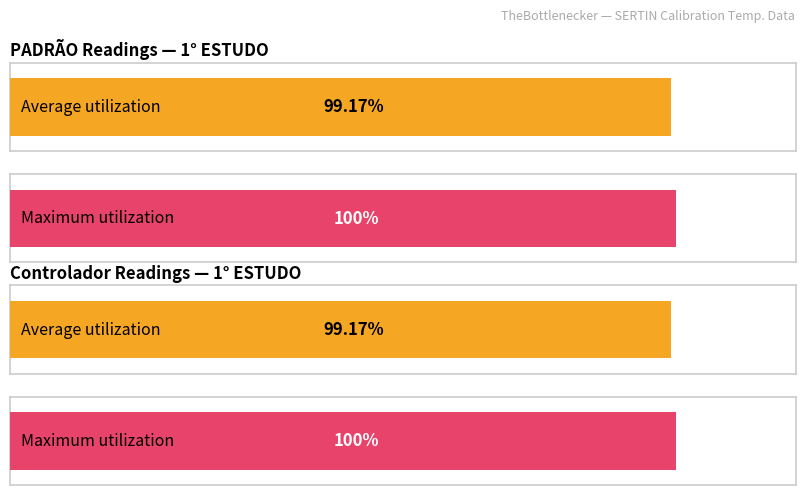

How many groups of bars are there?

2